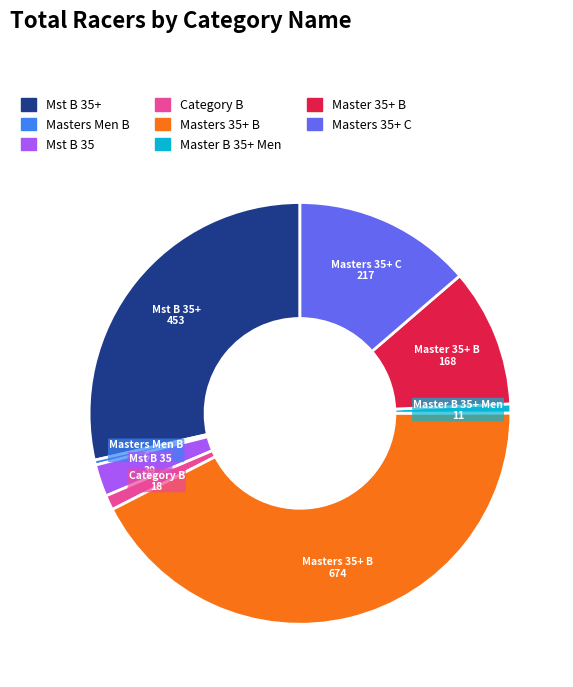

Is there any slice that represents more than half of the pie?

No